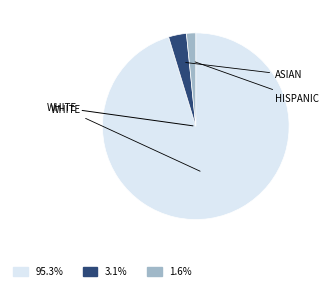

Which category has the biggest portion of the pie?

WHITE